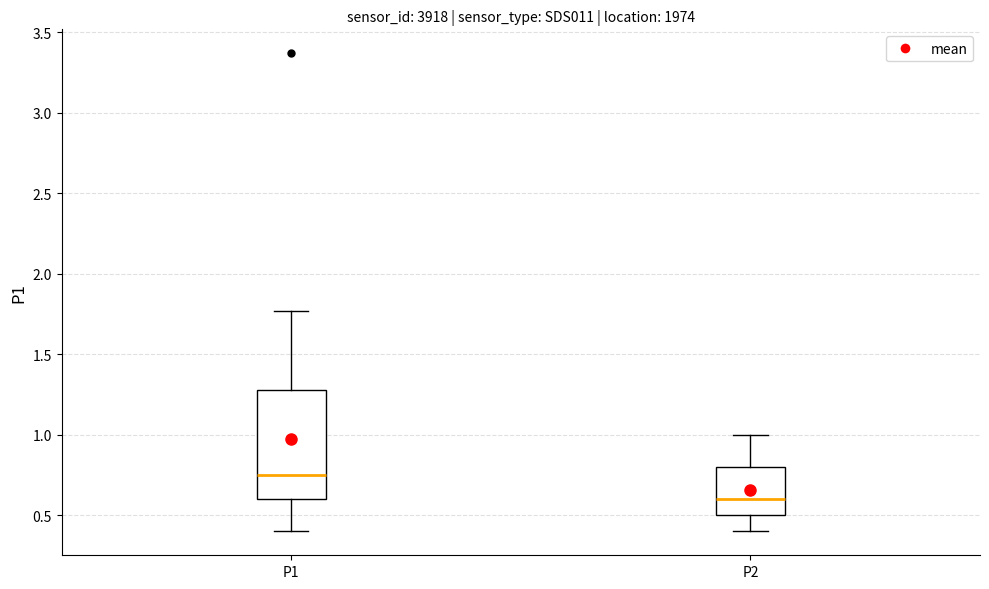

Which box's median line is the lowest?

P2